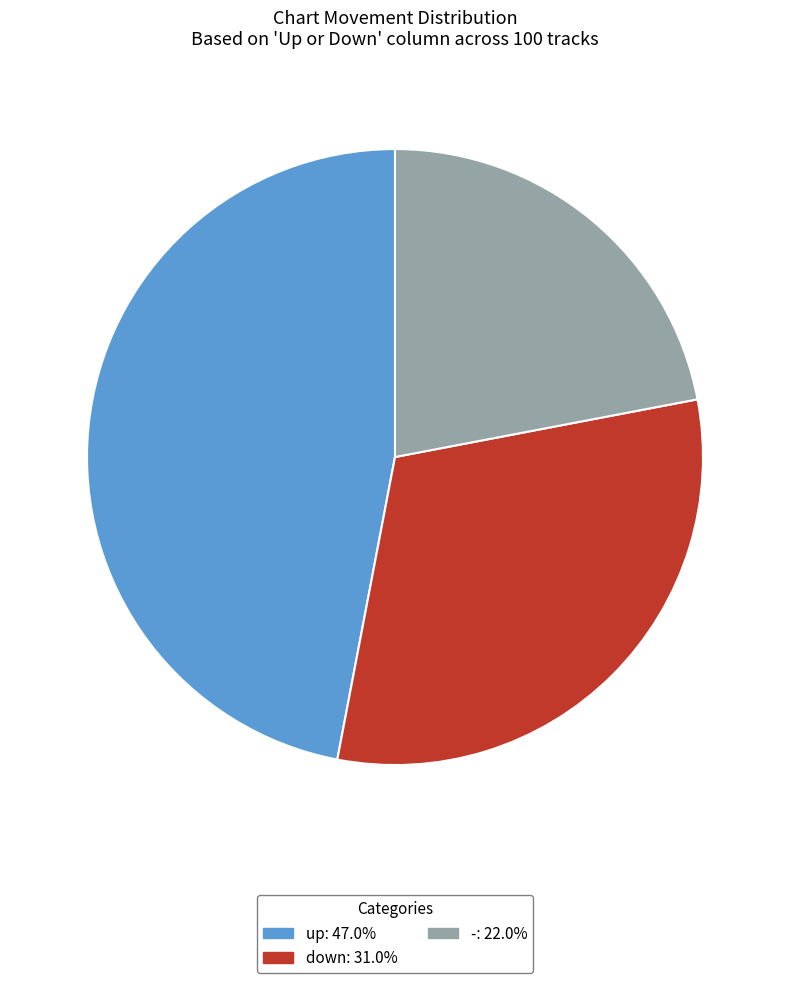

Between down and up, which is larger?

up